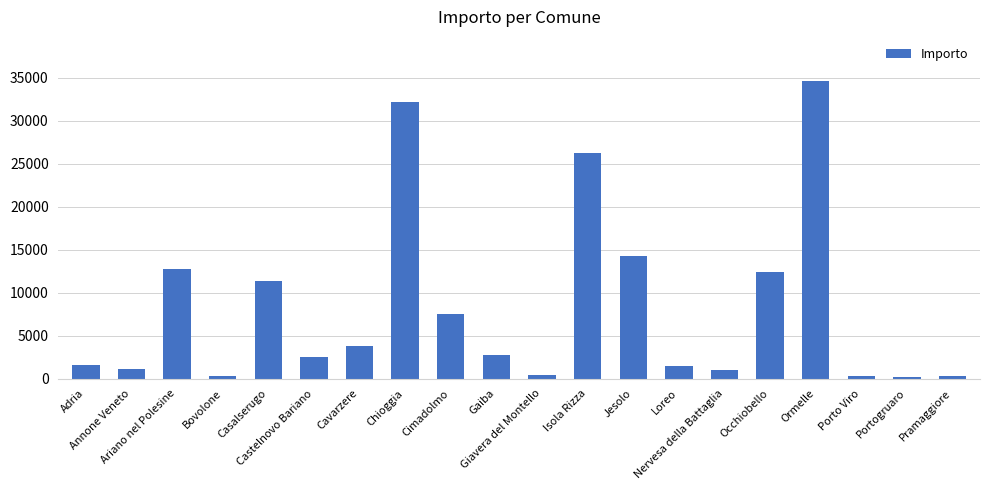

What is the sum of all values?

166962.1